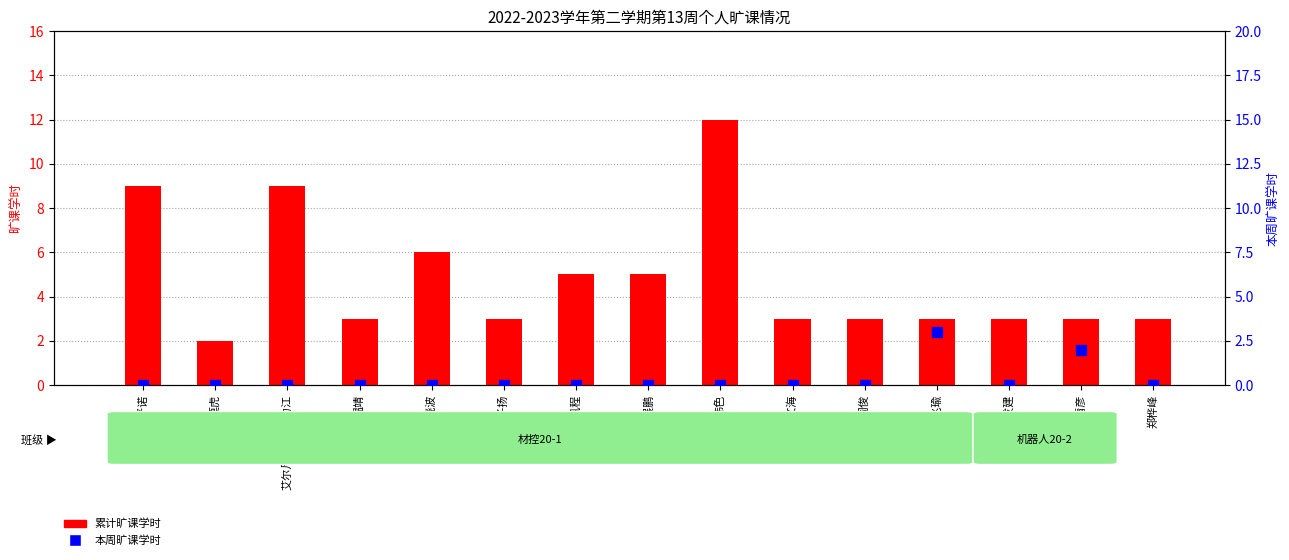

Which series has the largest total across all categories?

累计旷课学时